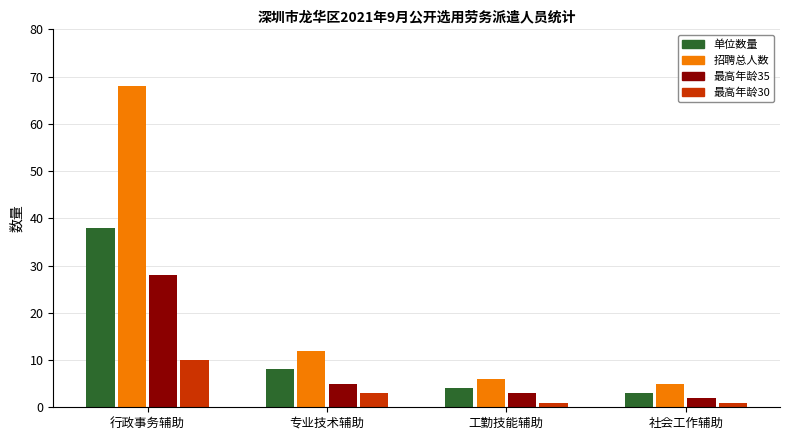

How many bars are there in total?

16